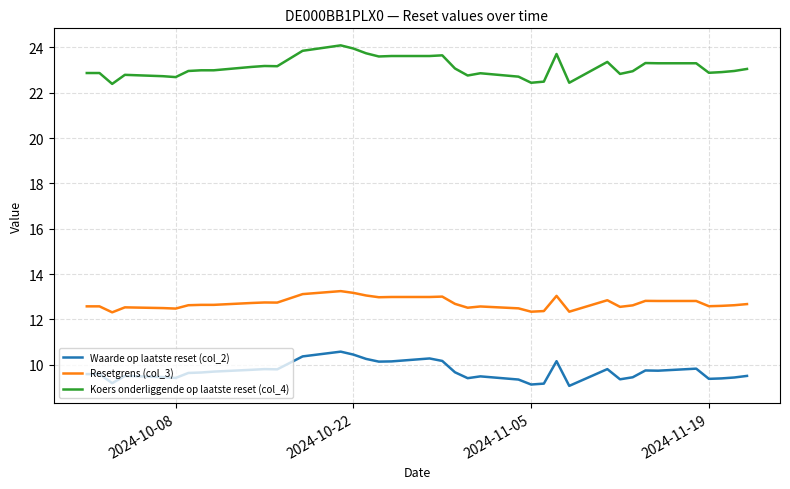

List the series in order of their peak value, lowest first.

Waarde op laatste reset (col_2), Resetgrens (col_3), Koers onderliggende op laatste reset (col_4)